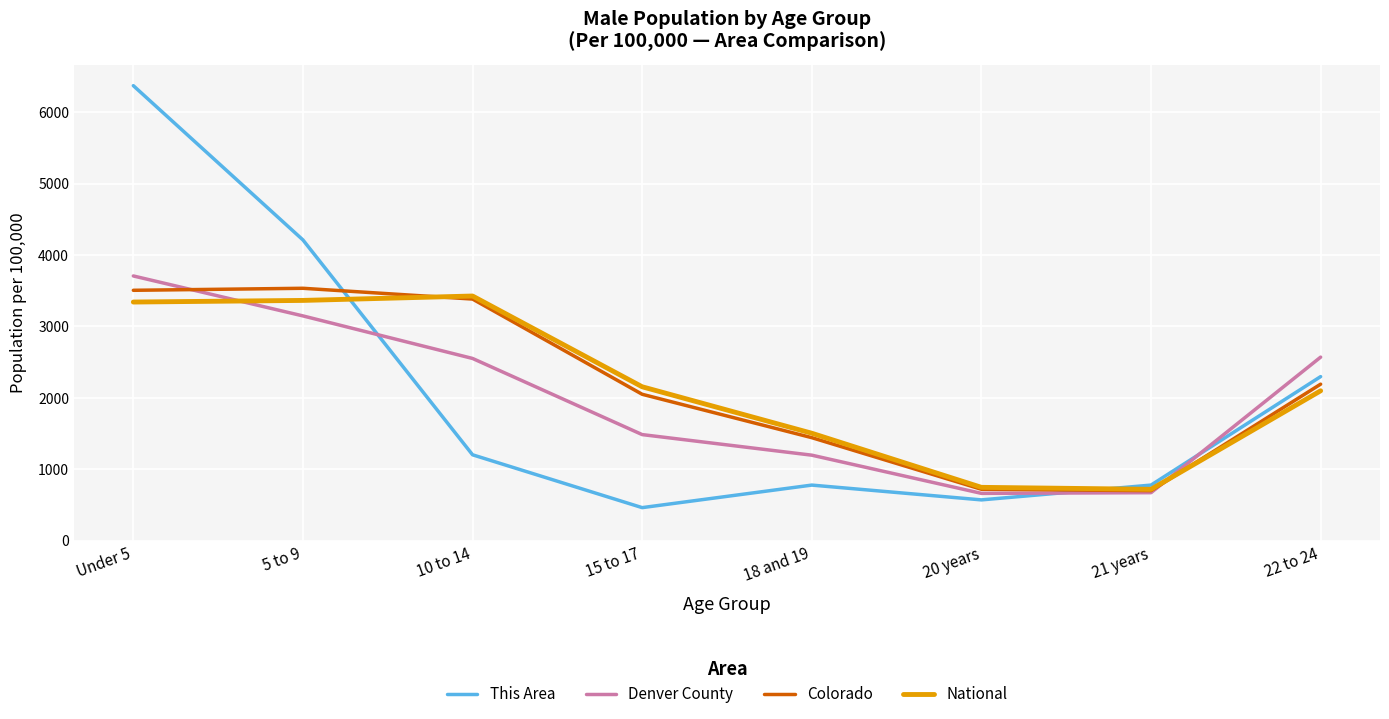

Which series changed the most between 10 to 14 and 22 to 24?

National